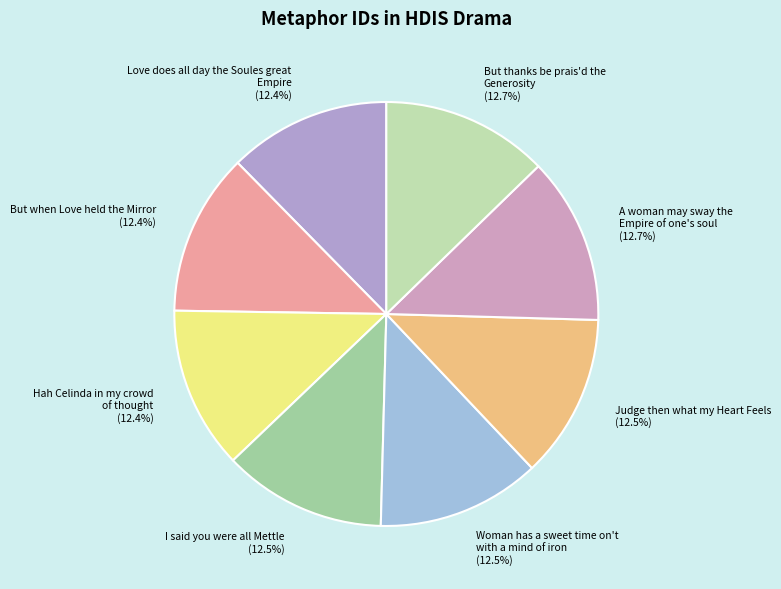

Does any single category account for the majority?

No